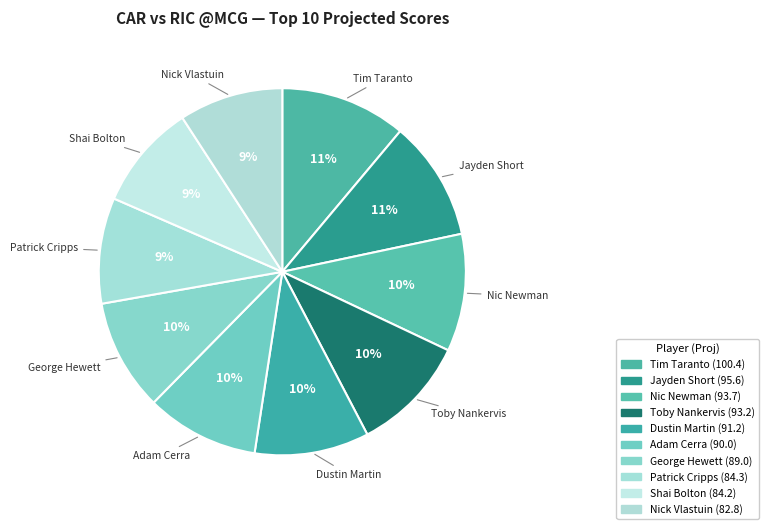

To the nearest percent, what is the combined percentage of Dustin Martin and Tim Taranto?

21%